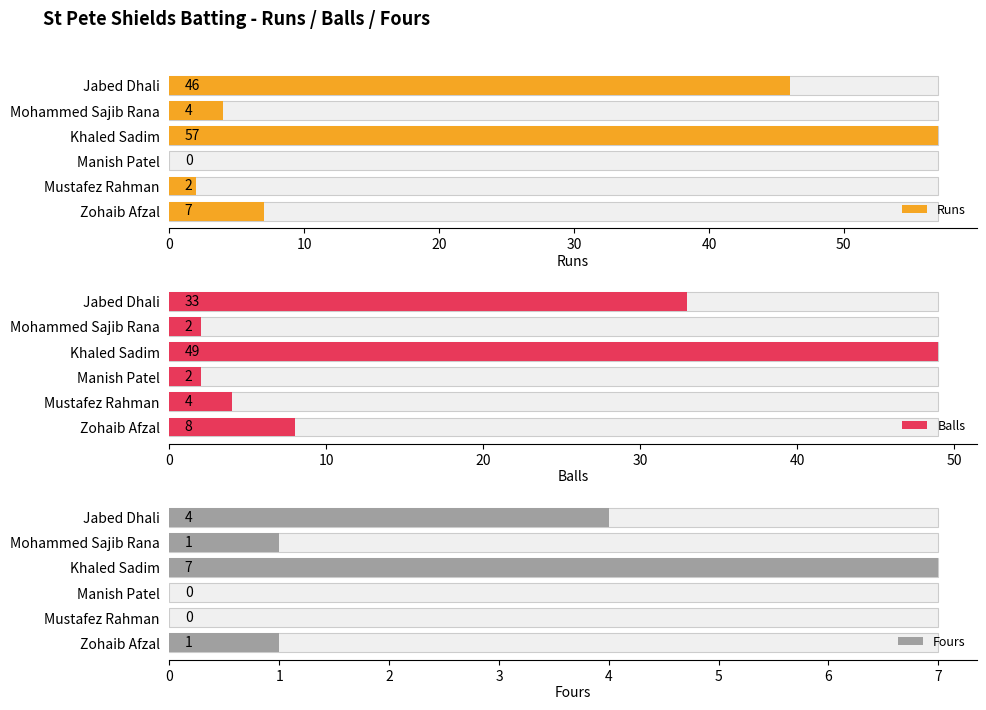

Which category has the lowest value across all series?

Manish Patel